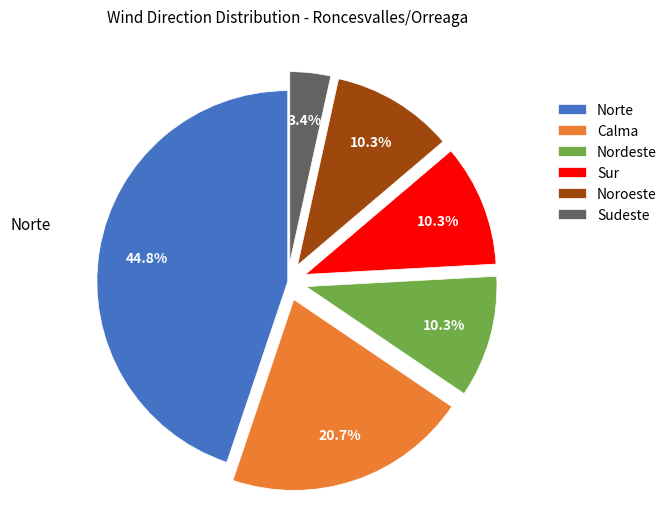

How many segments does this pie chart have?

6